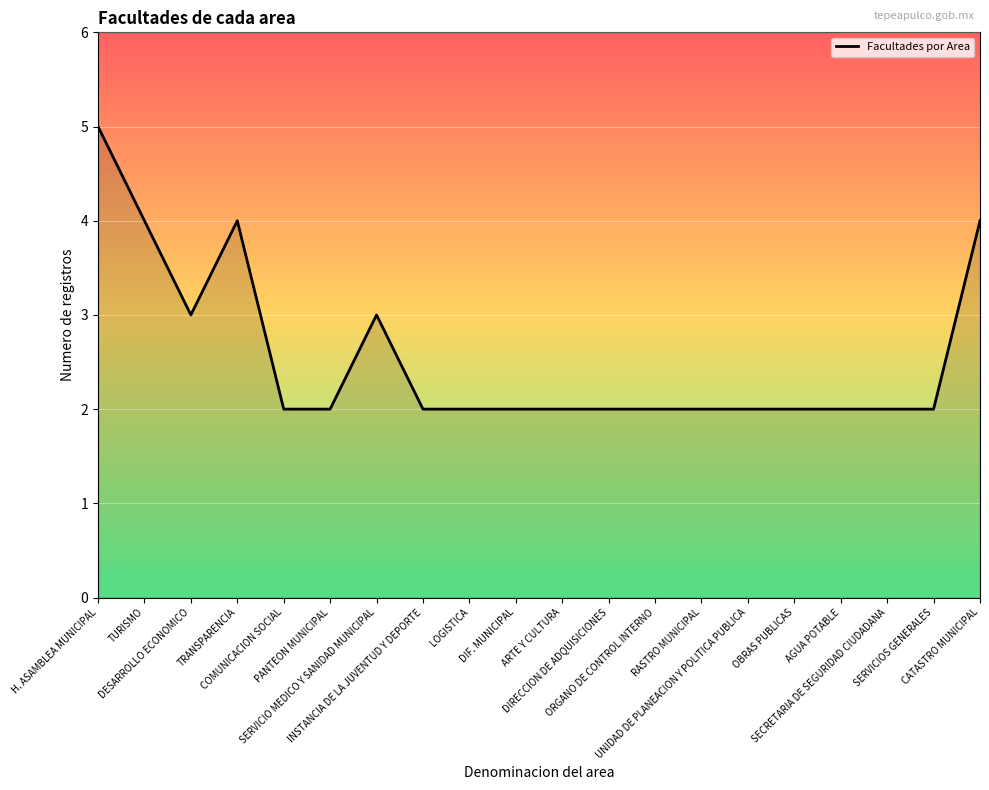

The value at RASTRO MUNICIPAL is 2. True or false?

True